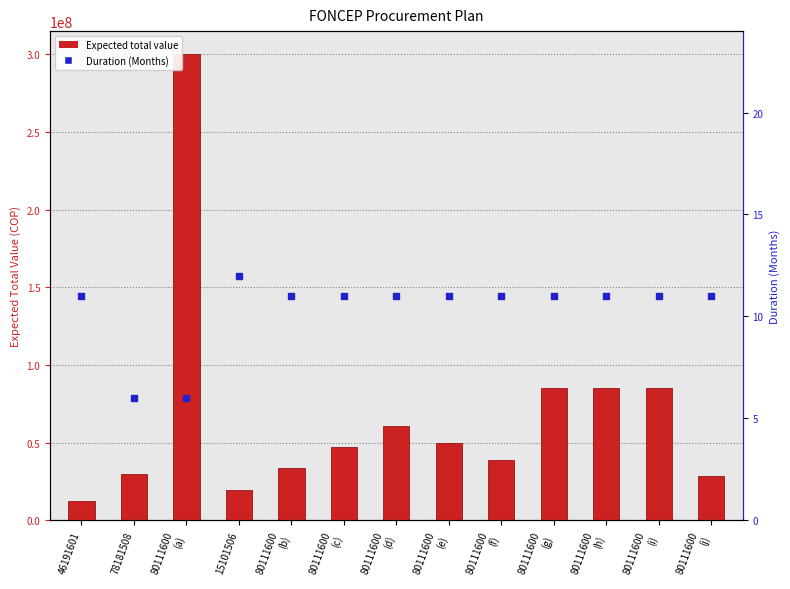

Which series has the largest Y range (max minus min)?

Expected total value